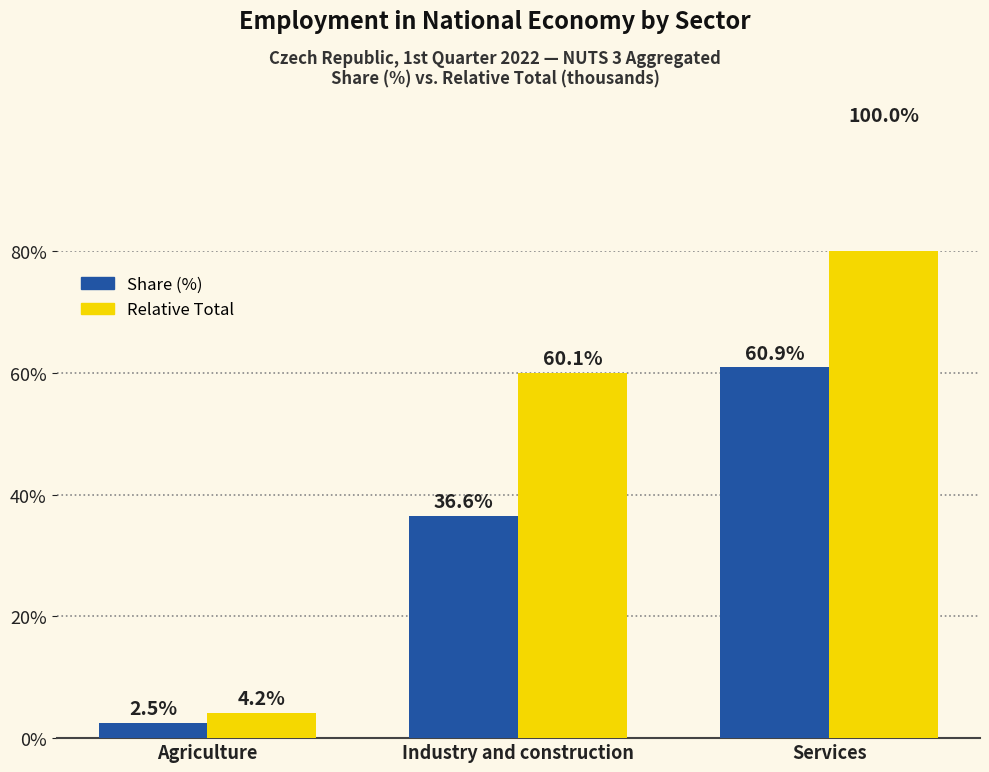

List the series in order of their peak value, lowest first.

Share (%), Relative Total